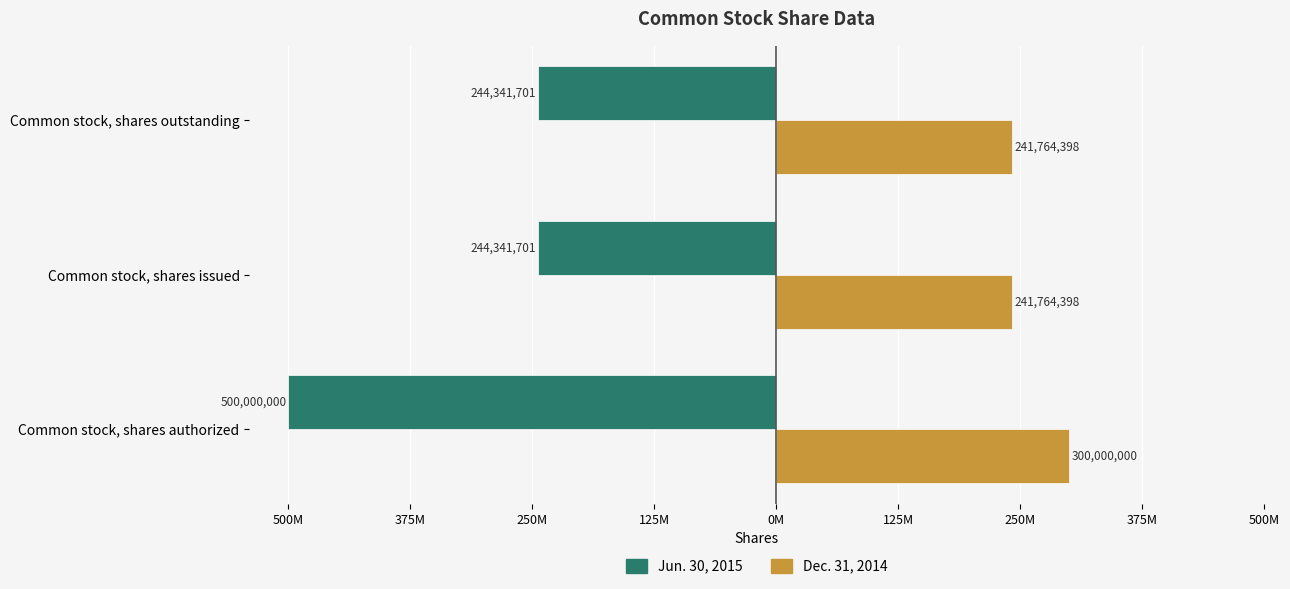

What is the highest value of the Dec. 31, 2014 series?

300000000